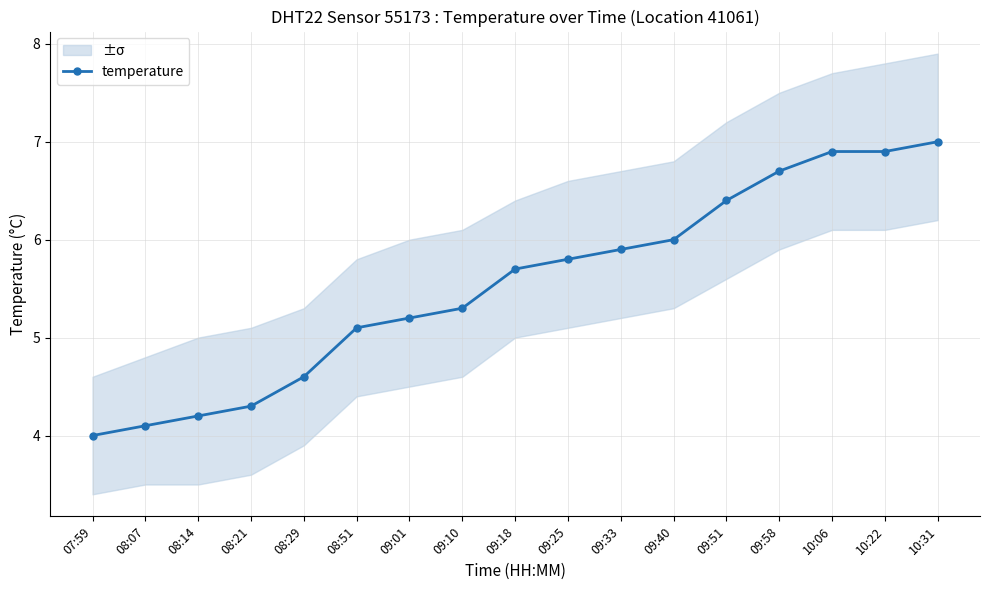

Which has a higher value, 09:58 or 10:22?

10:22